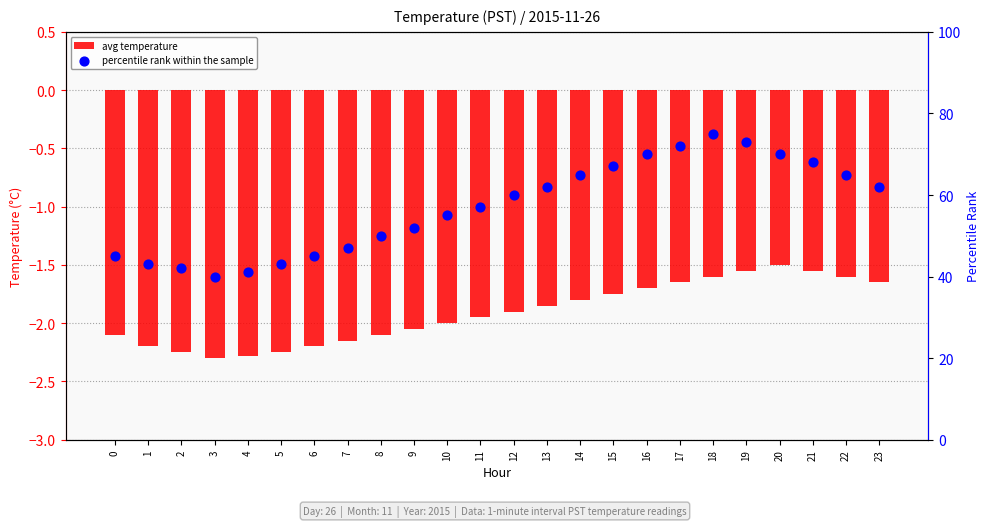

Is the value of percentile rank within the sample at 19 greater than the value of avg temperature at 1?

Yes